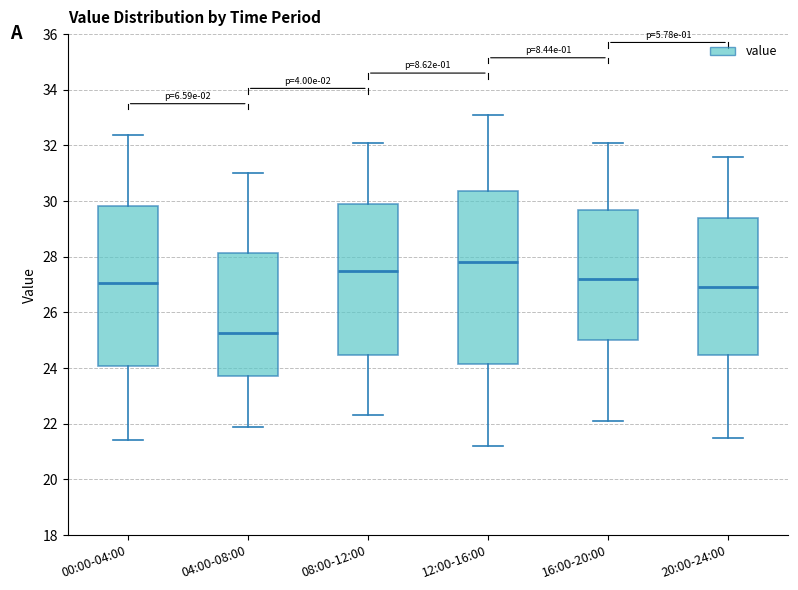

Where does the lower whisker of the box for 00:00-04:00 end on the y-axis? The values are not printed on the chart, so give them approximately, as read against the axis.

21.4